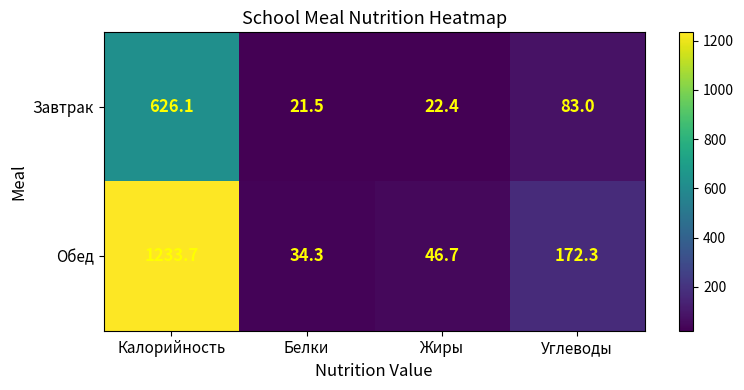

What is the minimum value for Обед?

34.3